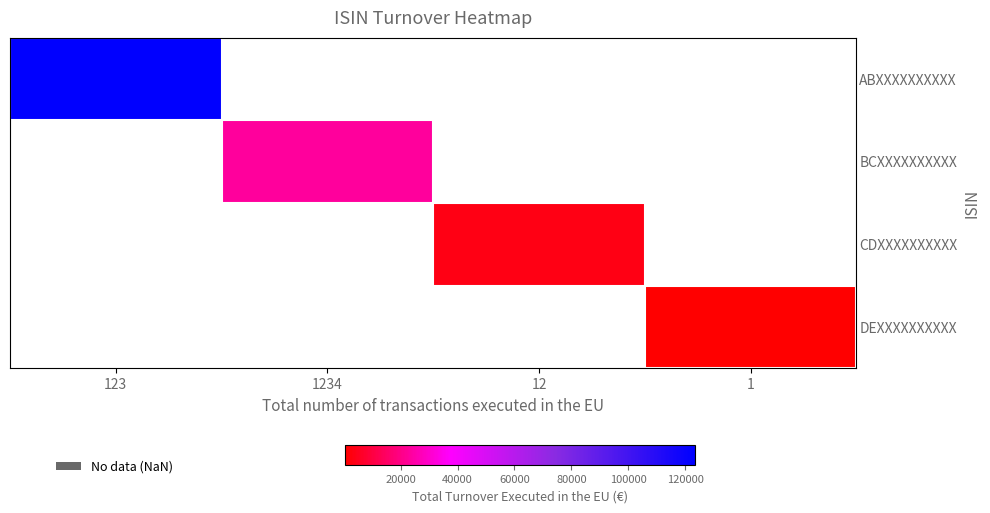

Which category has the highest value across all series?

123